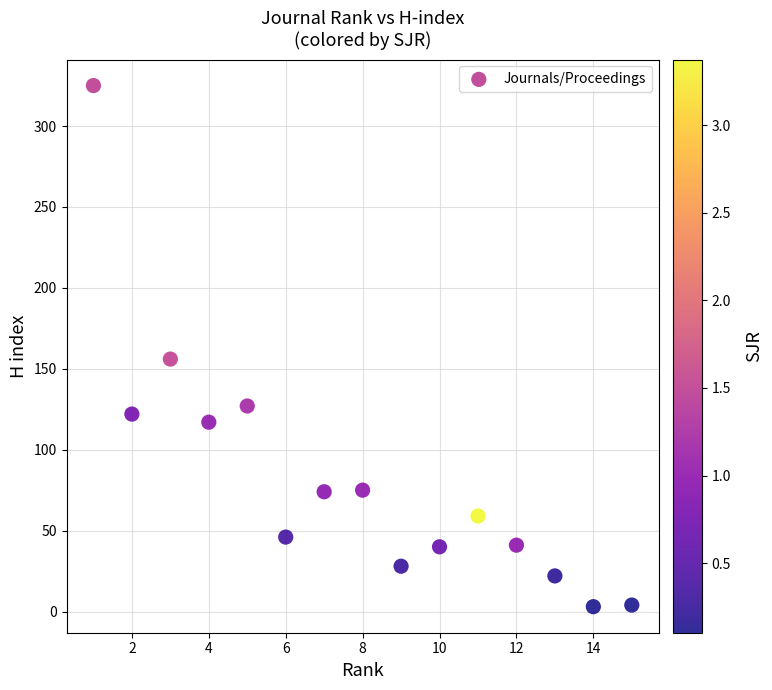

What Y value in the scatter plot is closest to 164?

156